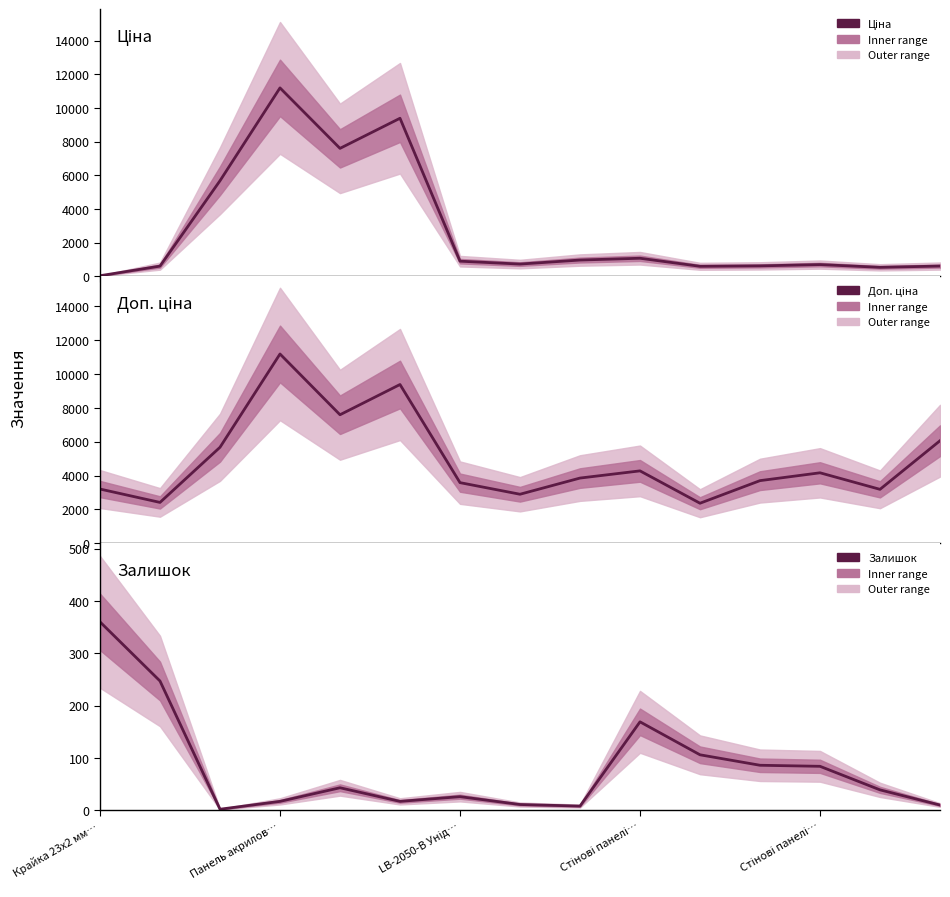

True or false: Доп. ціна has a value of 3583.6 at LB-2050-В Унід….

True